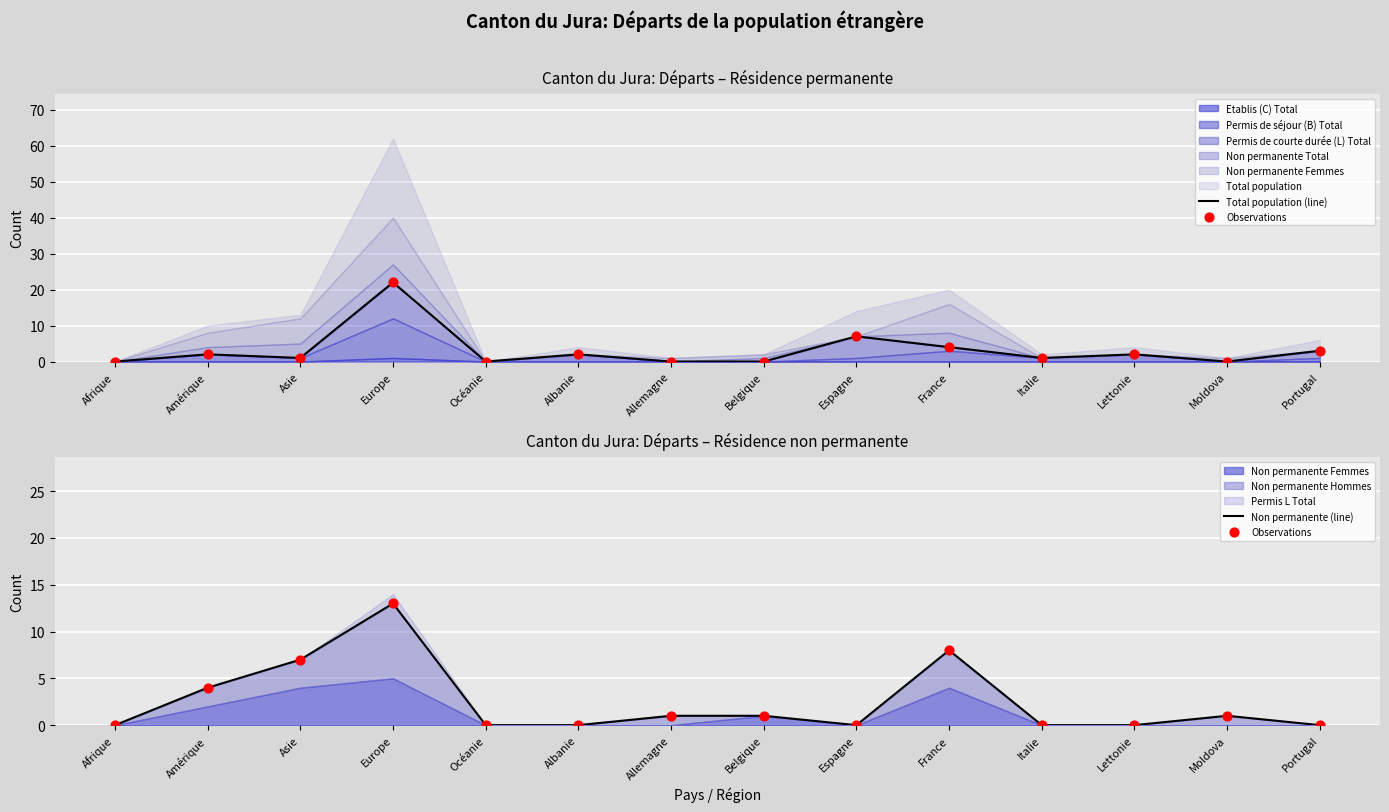

Which series has the largest total across all categories?

Total population (line)